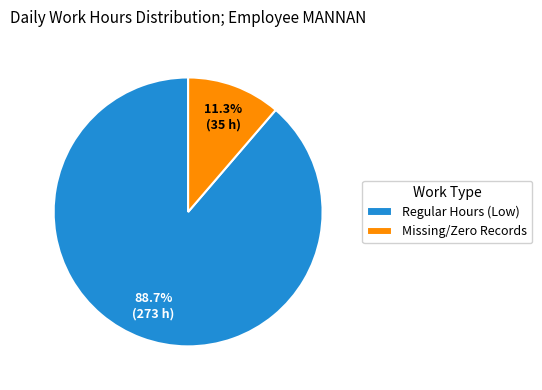

Rank the categories by value from highest to lowest.

Regular Hours (Low), Missing/Zero Records